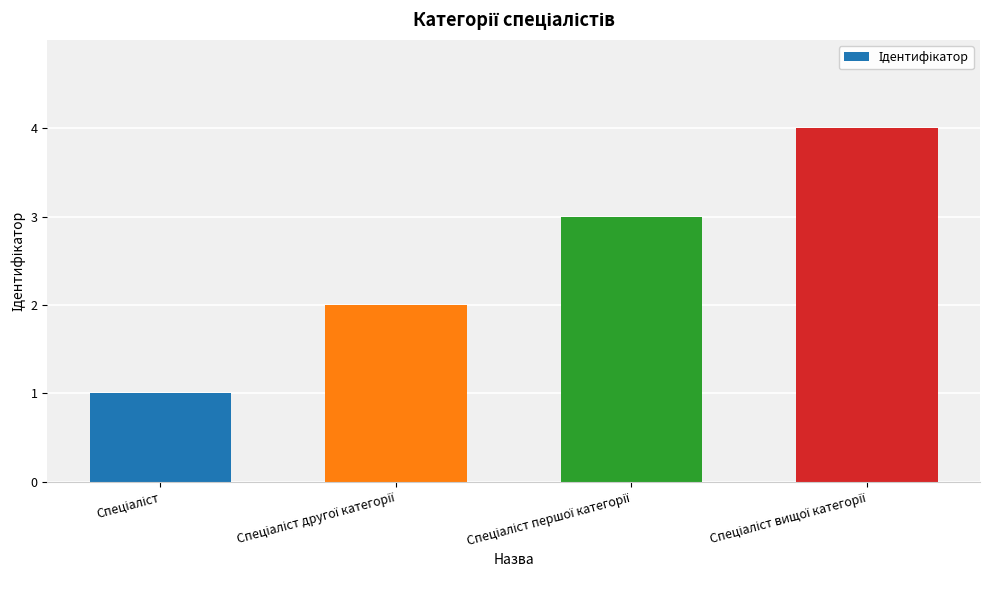

How many series are shown in this chart?

1